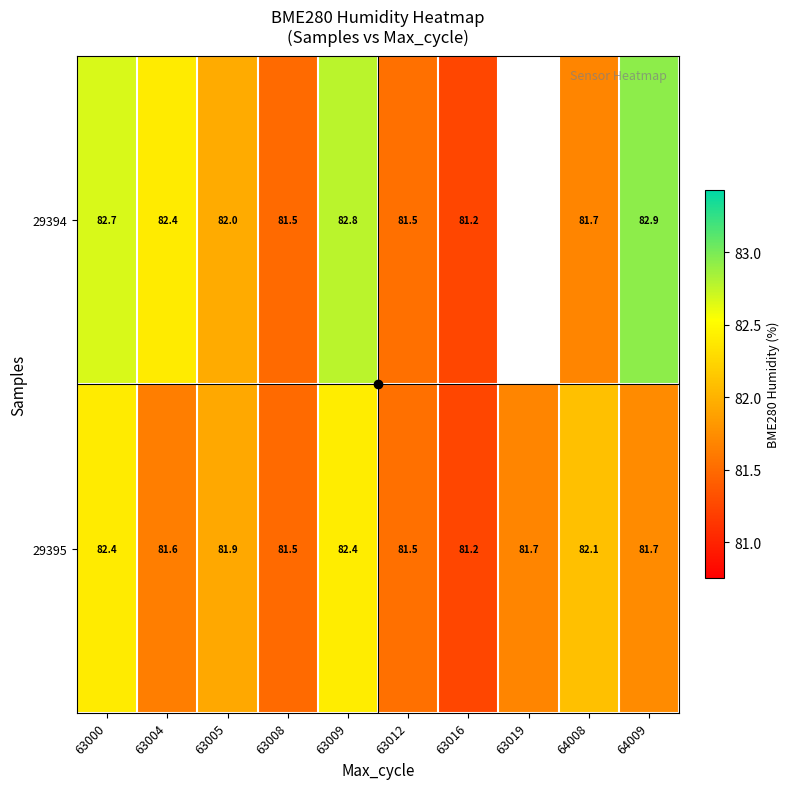

Is the value of 29394 at 63012 greater than the value of 29395 at 63019?

No